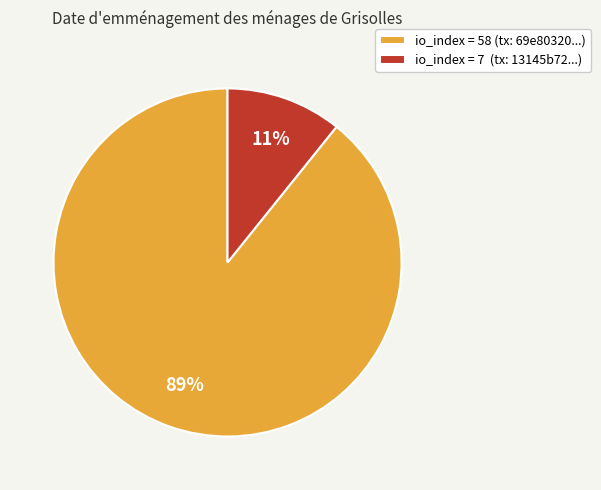

To the nearest percent, what is the difference between the largest and smallest slice percentages?

78%